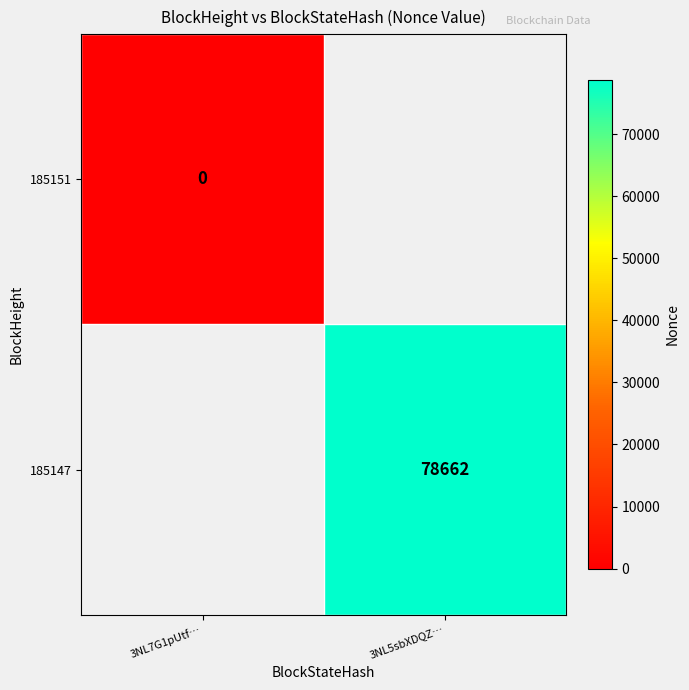

The 185147 series shows 120007 at 3NL5sbXDQZ…. True or false?

False